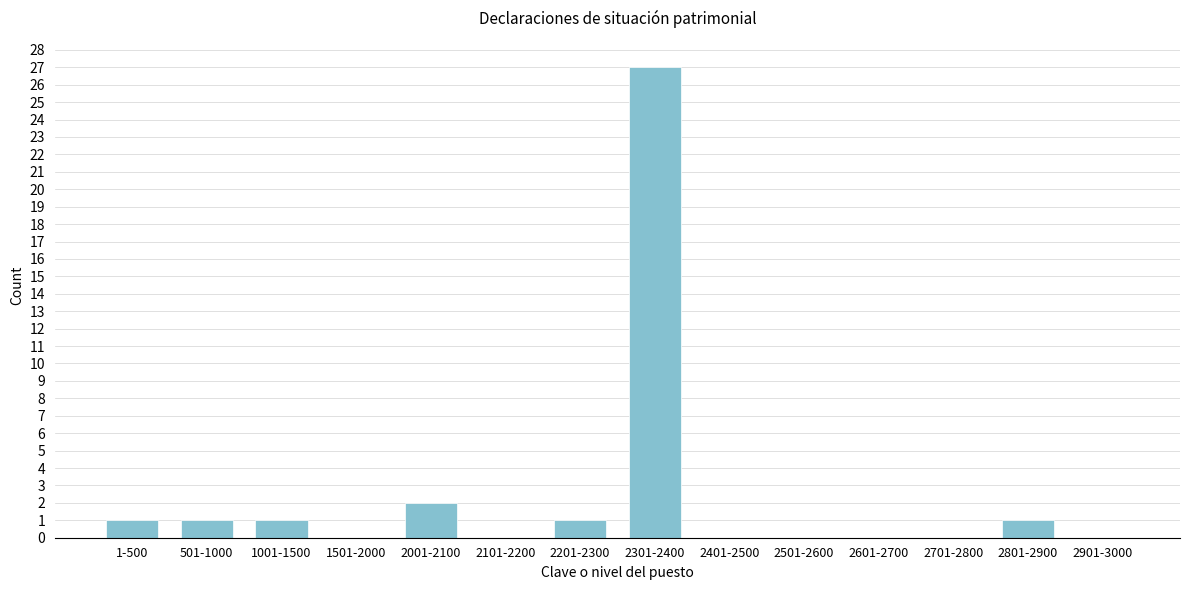

Reading left to right, what are all the values shown in this chart?

1-500=1	501-1000=1	1001-1500=1	1501-2000=0	2001-2100=2	2101-2200=0	2201-2300=1	2301-2400=27	2401-2500=0	2501-2600=0	2601-2700=0	2701-2800=0	2801-2900=1	2901-3000=0